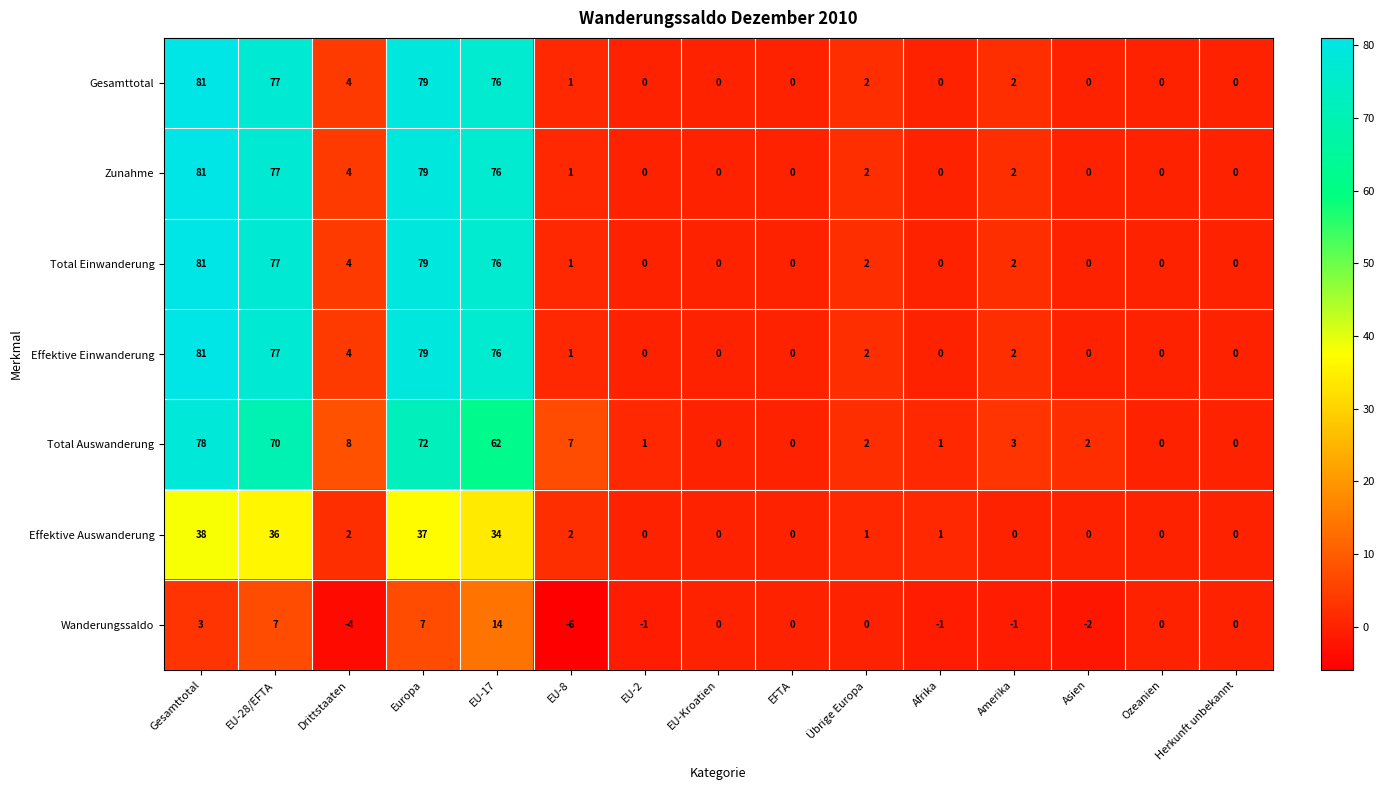

What is the sum of the Total Auswanderung values at EU-28/EFTA and Europa?

142